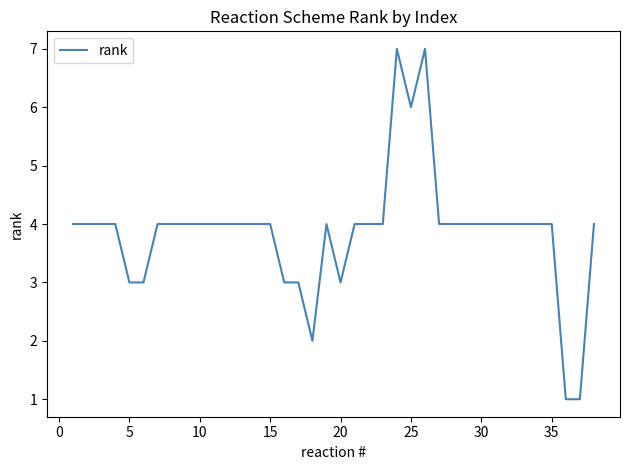

How many lines are shown in the chart?

1